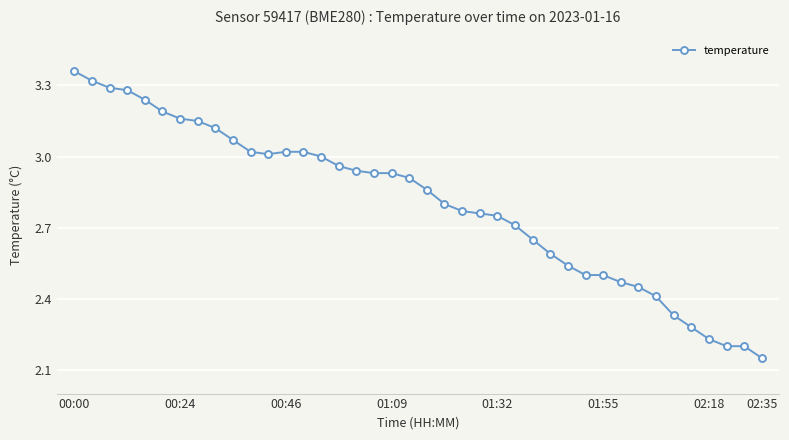

What is the sum of all values?

112.1